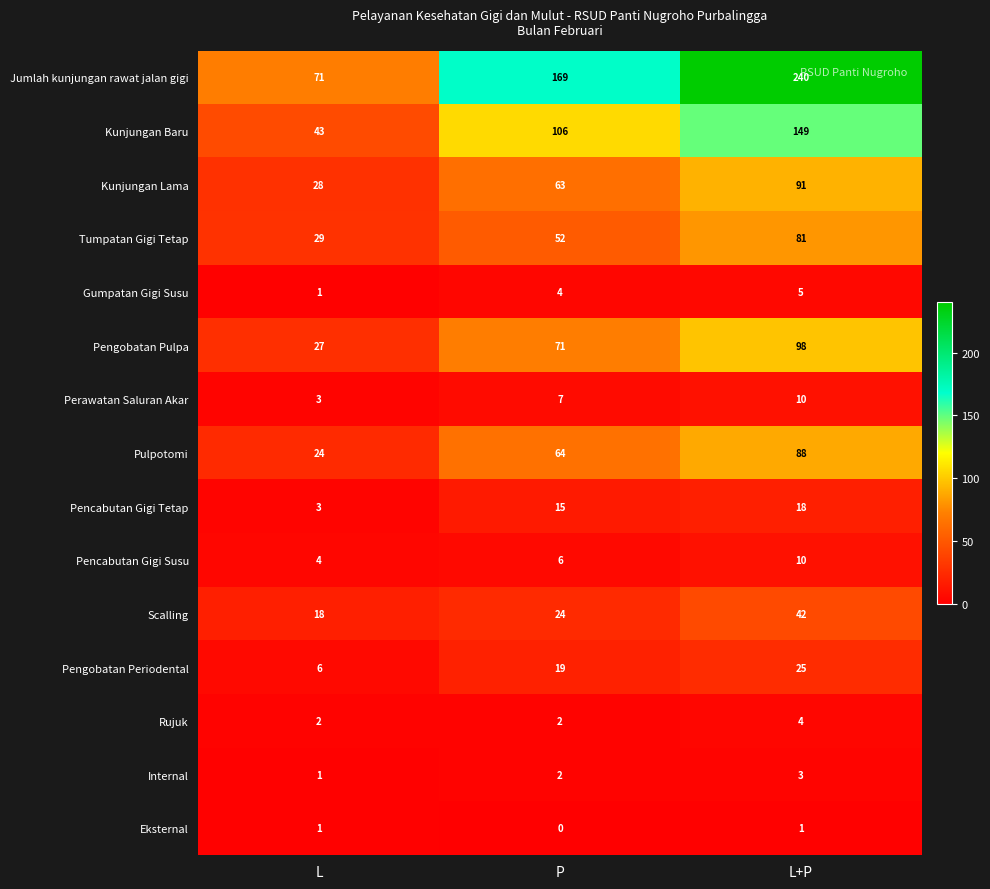

Which category has the lowest value in the Gumpatan Gigi Susu series?

L